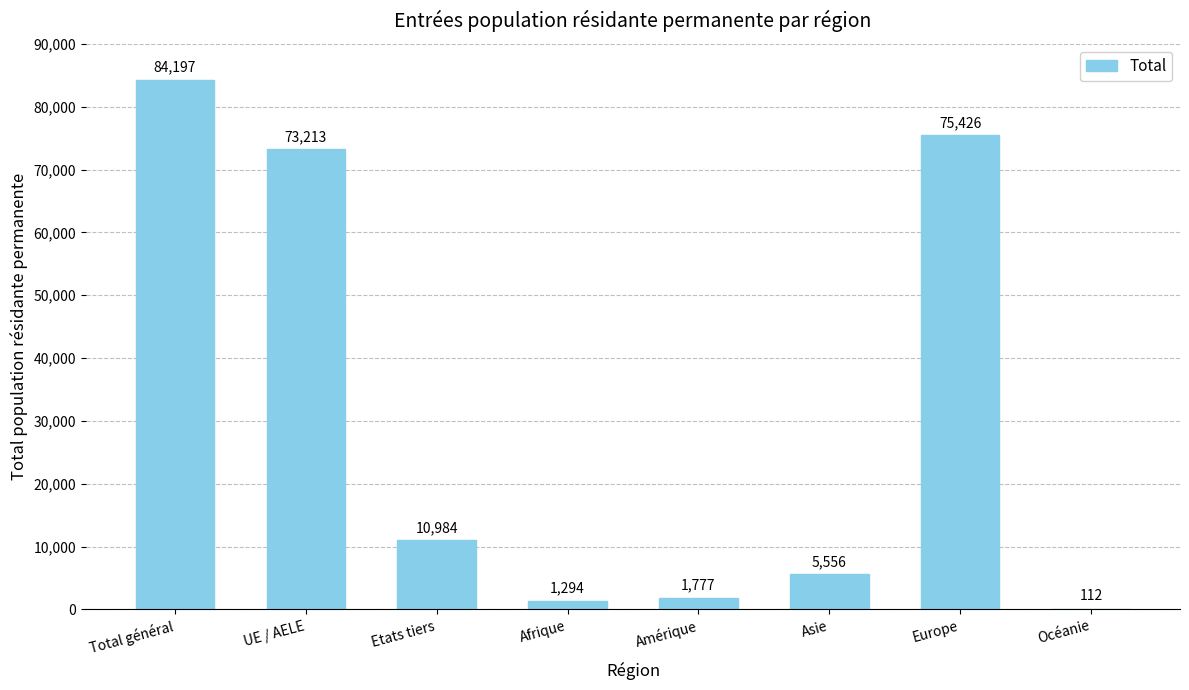

At which label does the data first exceed 10984?

Total général